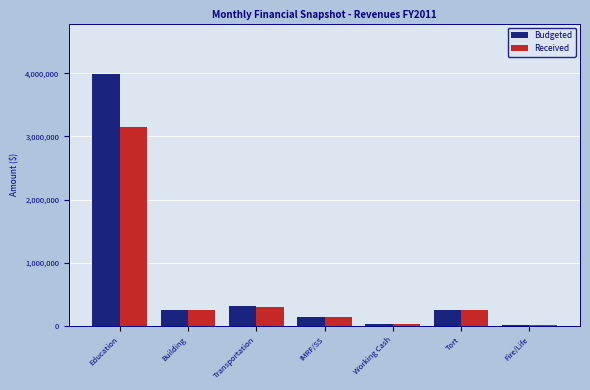

What is the difference between the maximum and minimum values in the Received series?

3127661